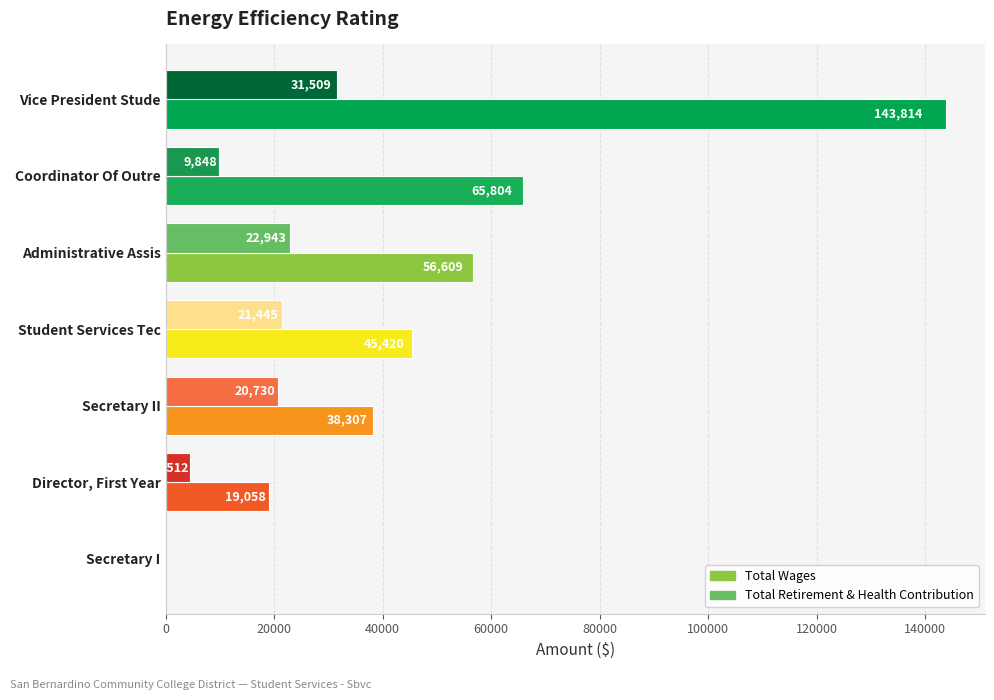

At which label does Total Wages reach its peak?

Vice President Stude